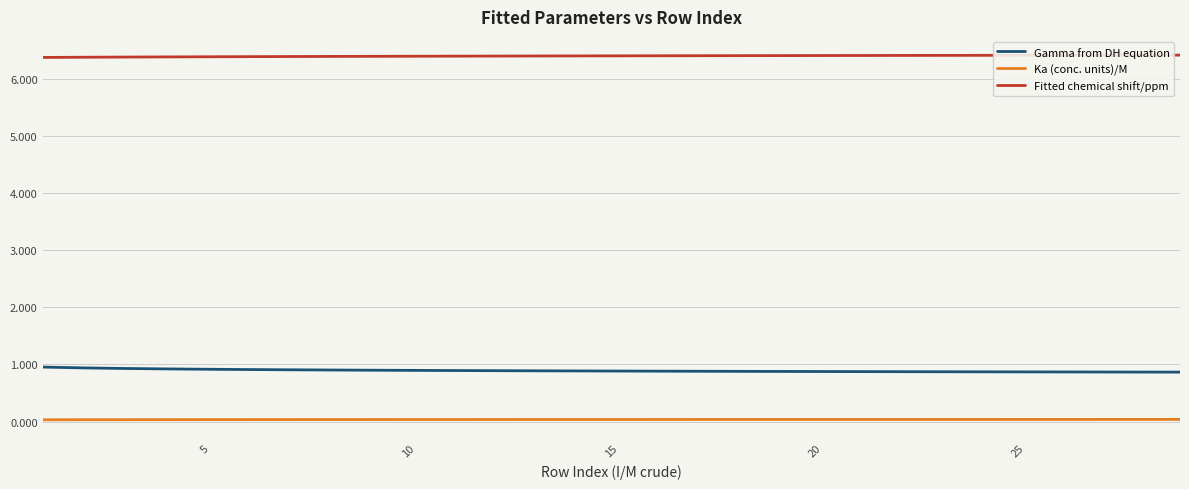

List the series in order of their peak value, highest first.

Fitted chemical shift/ppm, Gamma from DH equation, Ka (conc. units)/M